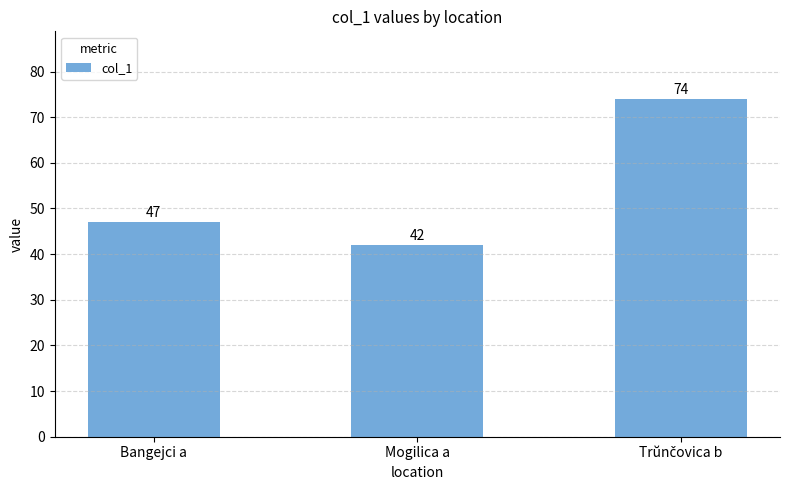

What is the greatest value displayed?

74